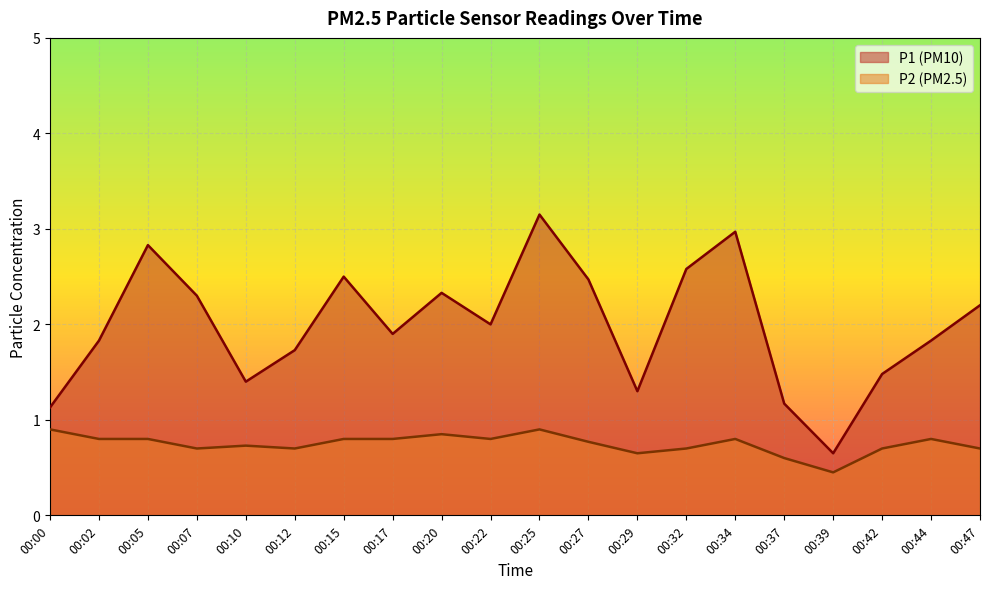

True or false: P2 and P1 intersect in this chart.

False